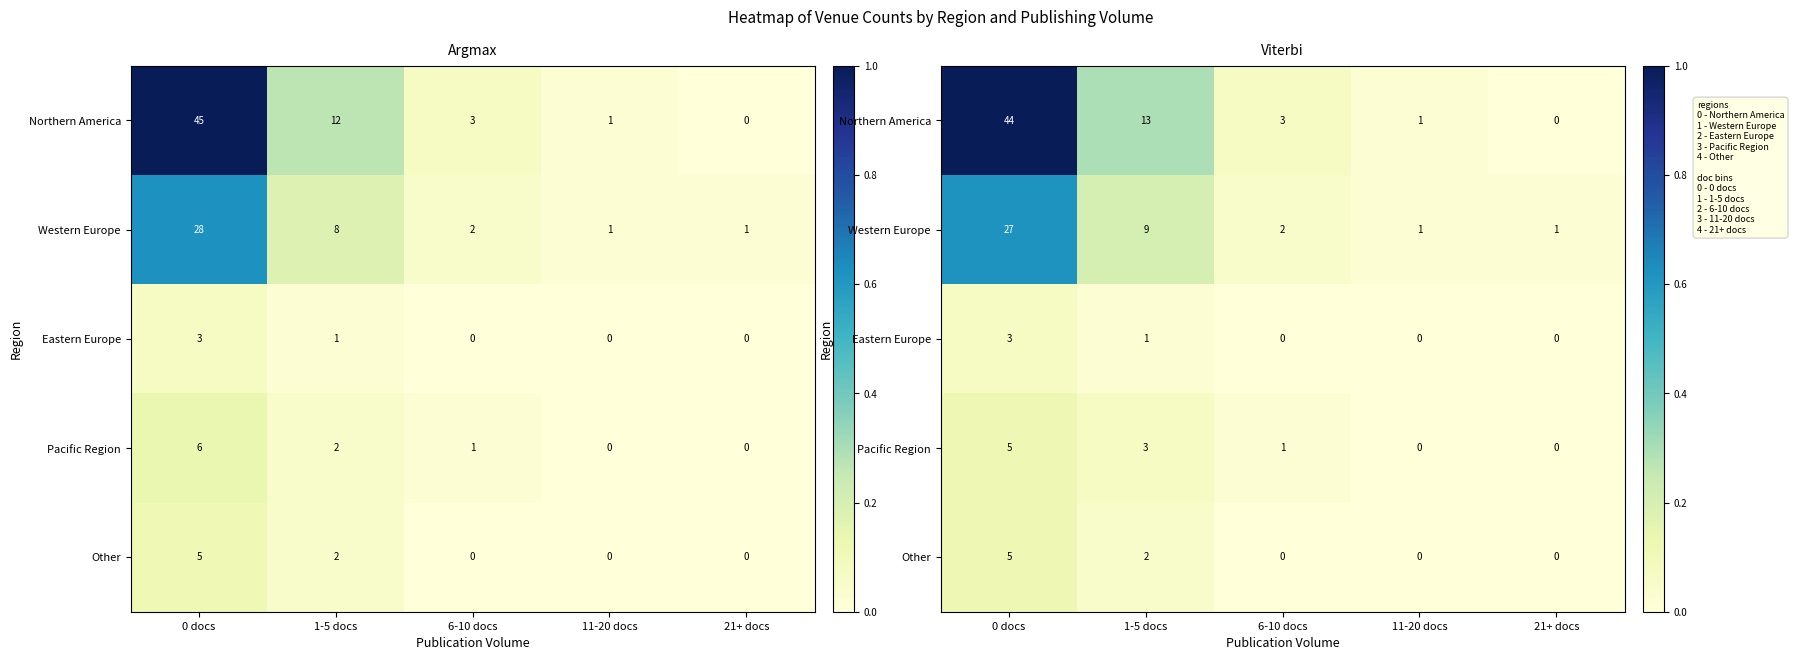

Is the value of Other at 11-20 docs greater than the value of Eastern Europe at 0 docs?

No